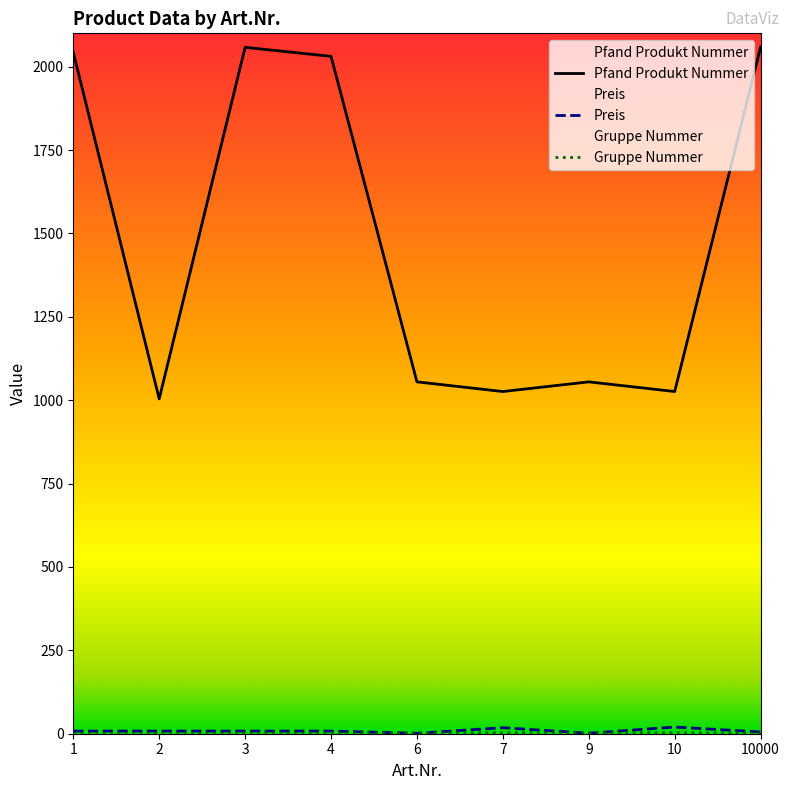

Where is the first local maximum for Preis?

7